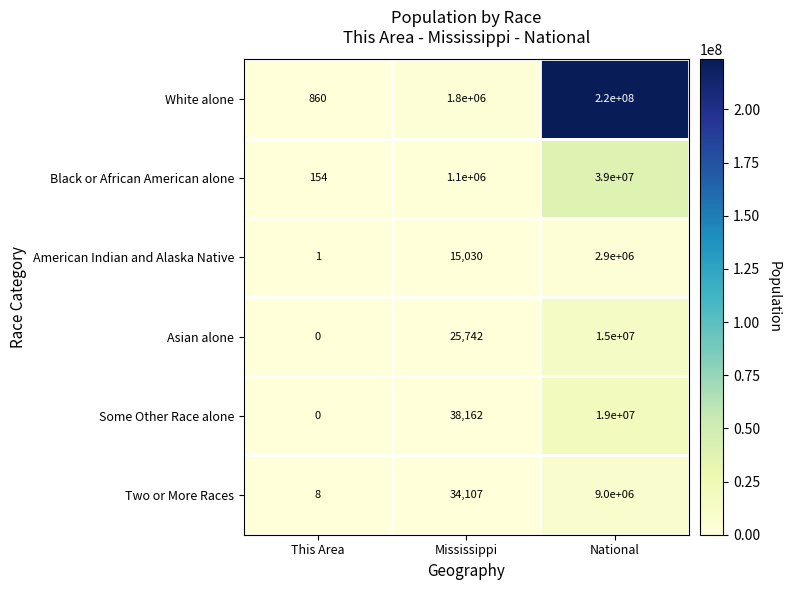

What is the average value of the Some Other Race alone series?

6346054